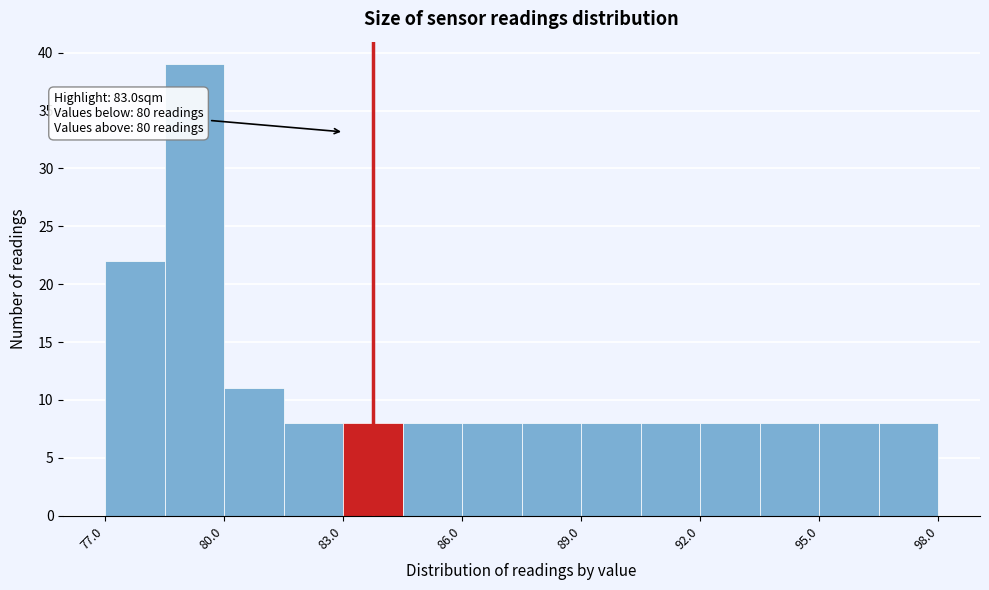

Around what value on the x-axis is the tallest bar? Give the approximate position of its centre, as read against the axis.

79.0